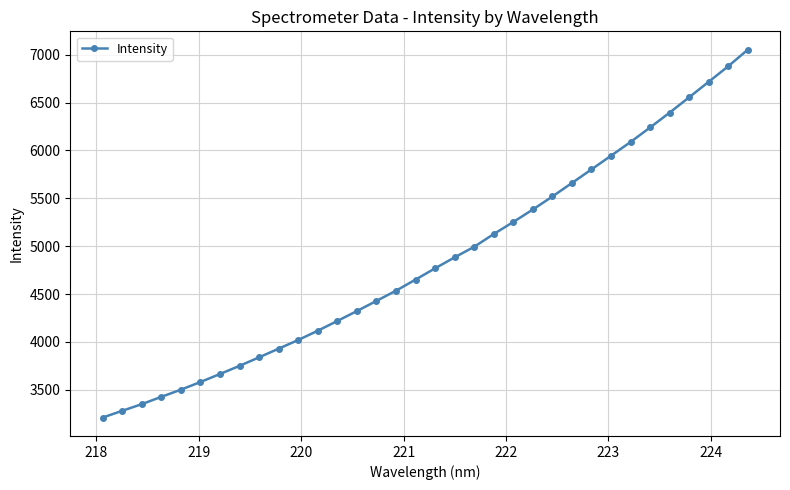

True or false: there are more than 0 points higher than both neighbors.

False